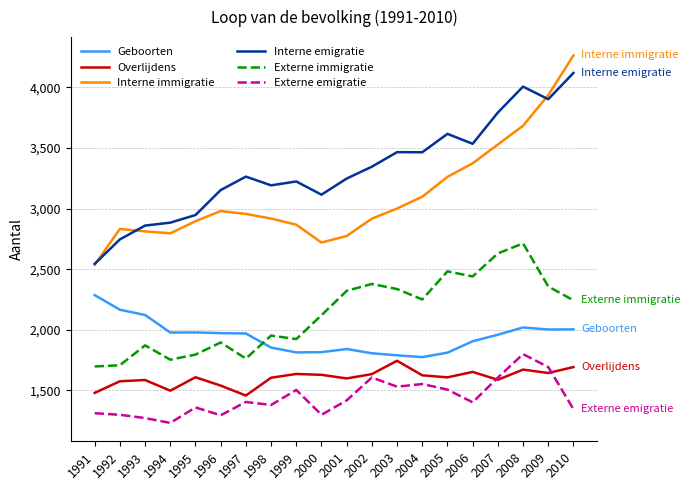

Is the value of Interne emigratie at 1993 greater than the value of Geboorten at 1994?

Yes